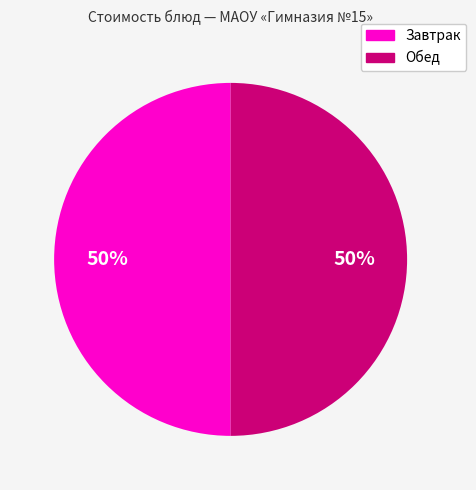

Count the number of slices in the pie.

2